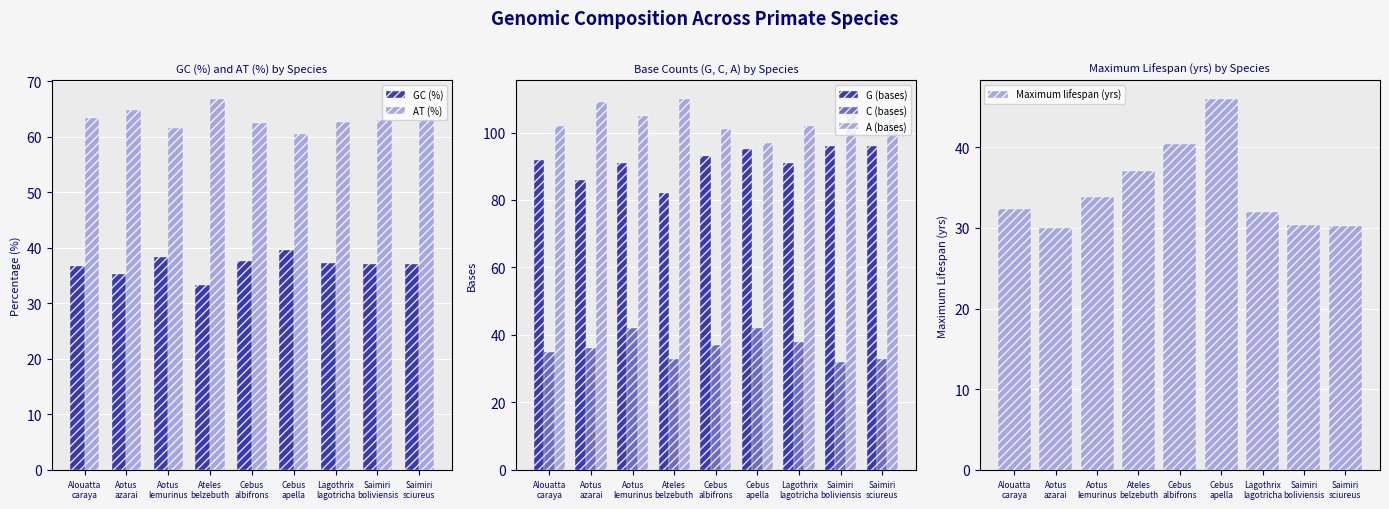

What is the difference between the second highest and minimum values in the AT (%) series?

4.3